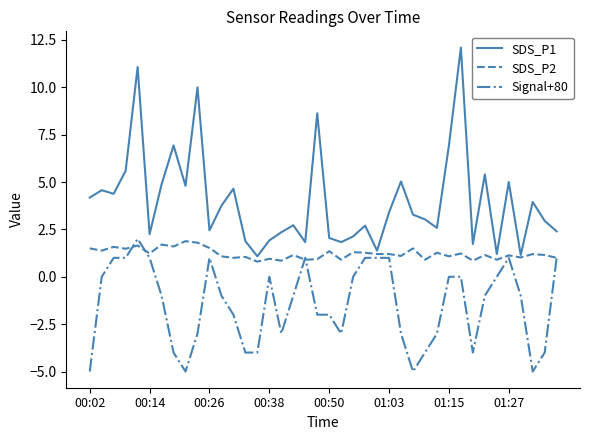

Which series has the largest total across all categories?

SDS_P1